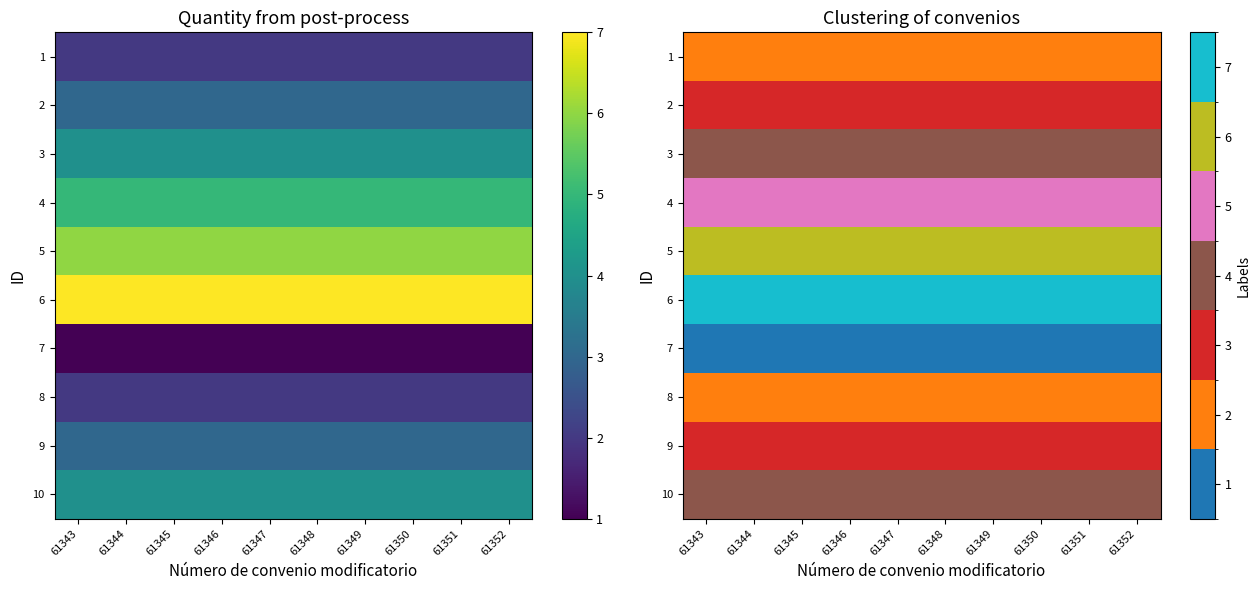

List the series in order of their peak value, lowest first.

7, 1, 8, 2, 9, 3, 10, 4, 5, 6